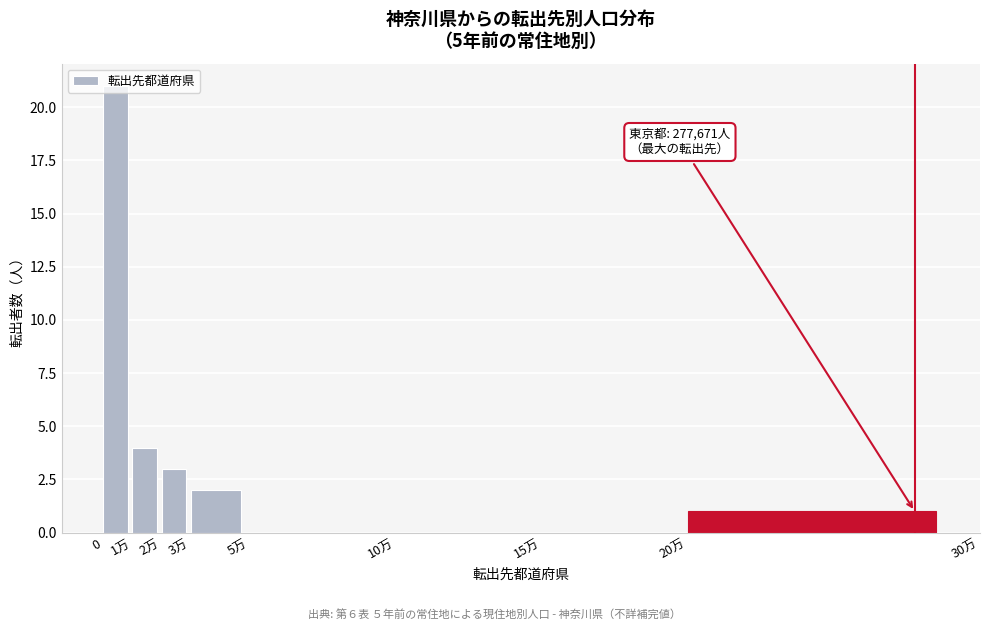

What is the sum of all values?

31